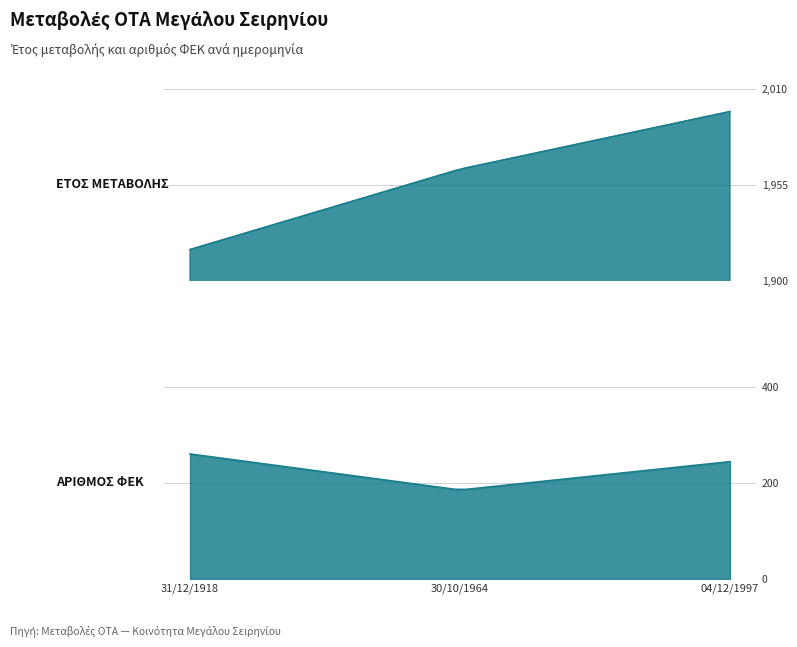

True or false: ΕΤΟΣ ΜΕΤΑΒΟΛΗΣ and ΑΡΙΘΜΟΣ ΦΕΚ intersect in this chart.

False